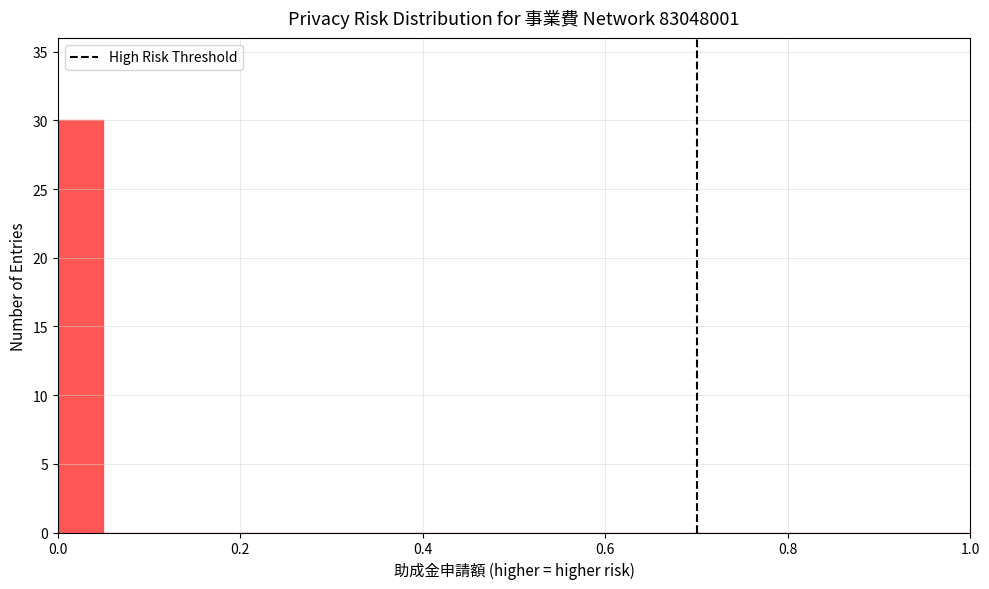

Read against the x-axis, roughly where is the centre of the tallest bar?

0.02